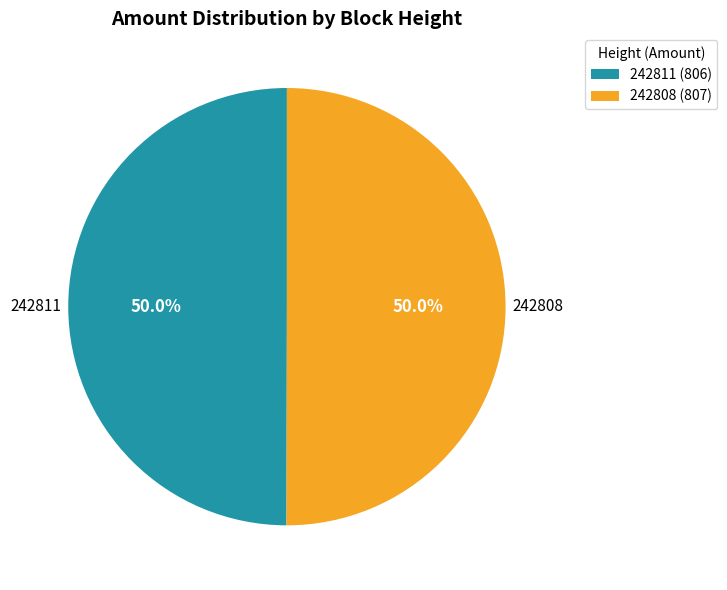

To the nearest percent, what is the average slice percentage?

50%